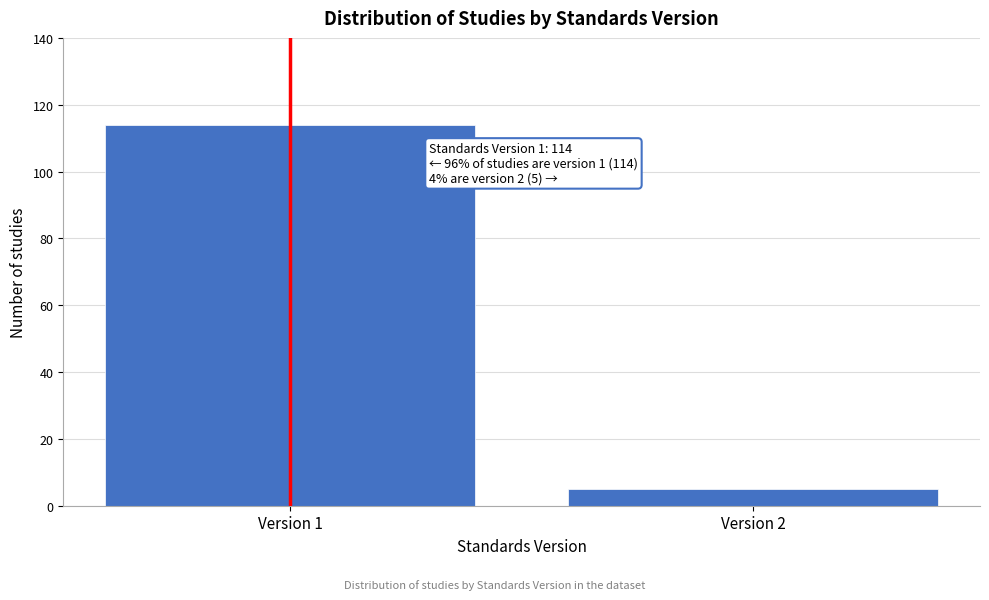

Reading right to left, what are all the values shown in this chart?

5	114